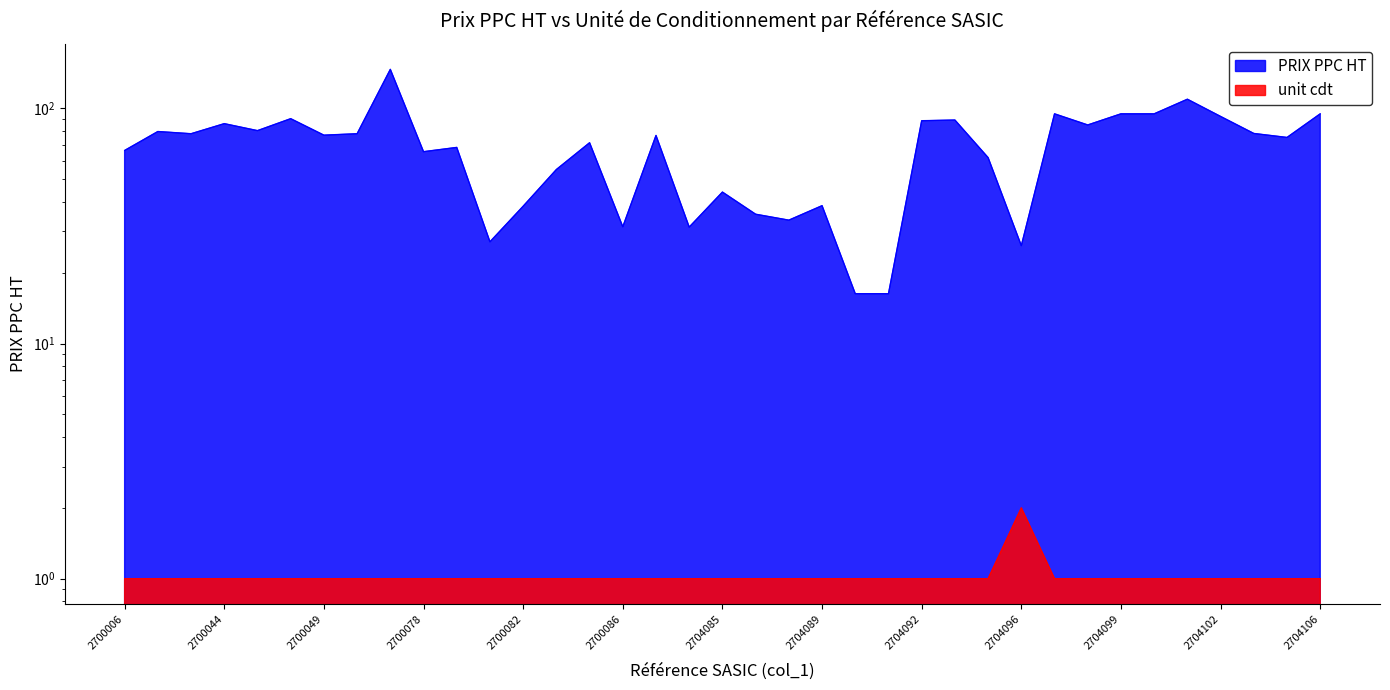

Where is unit cdt nearest to the value 1?

2700006